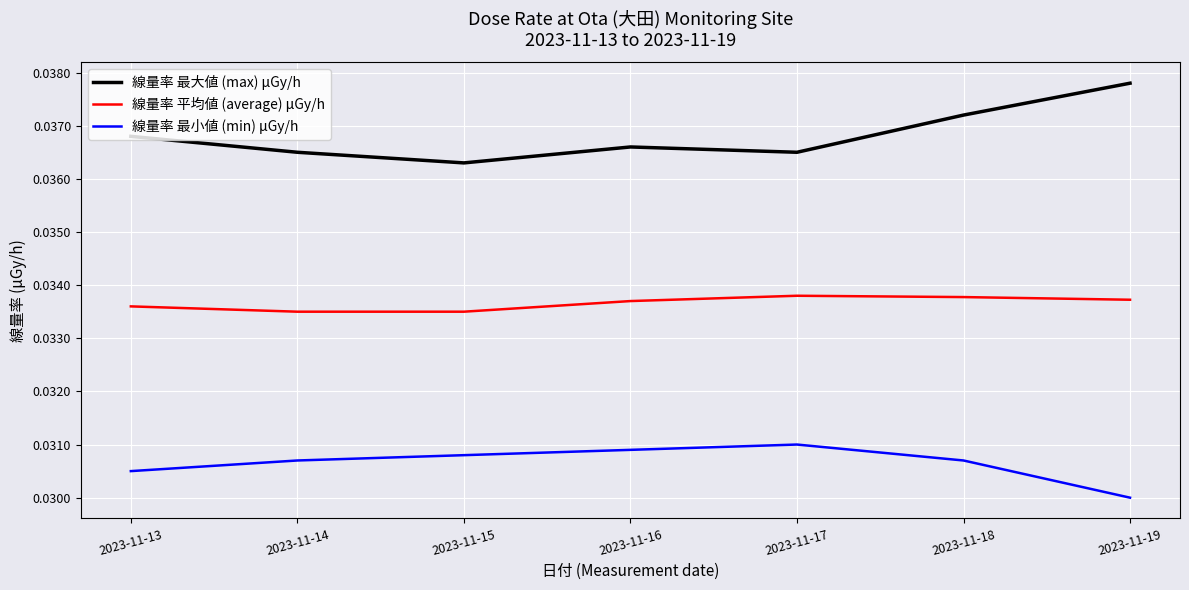

At which label does 線量率 最大値 (max) μGy/h reach its minimum?

2023-11-15